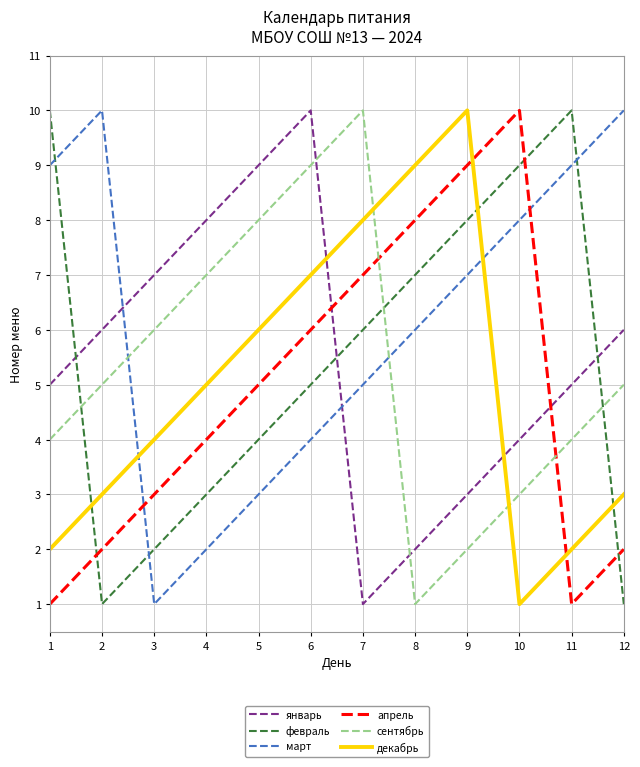

The value of сентябрь at 5 is 2. True or false?

False